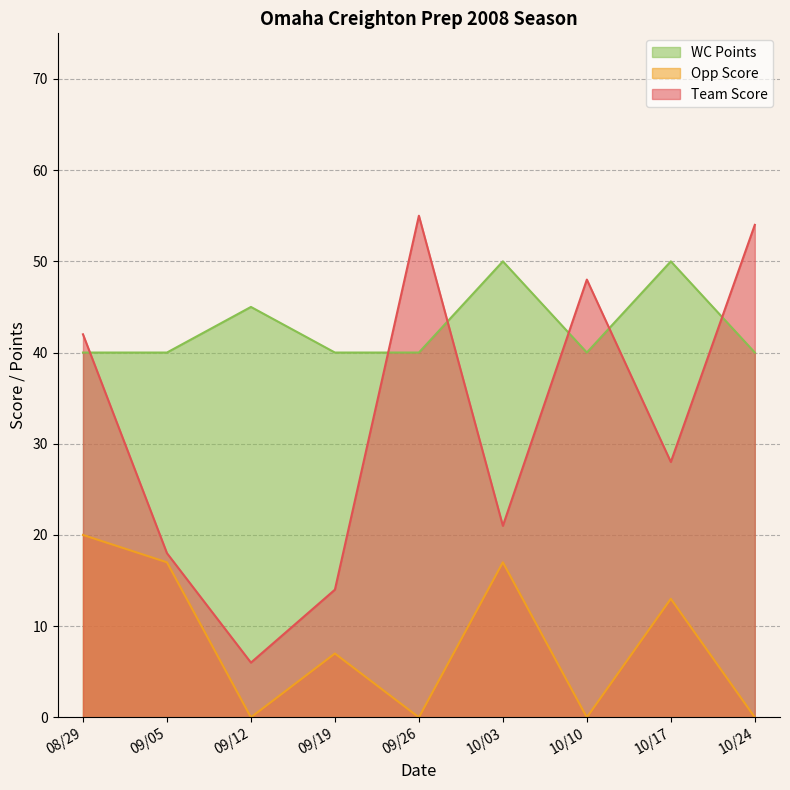

Which category has the lowest value in the Team Score series?

09/12